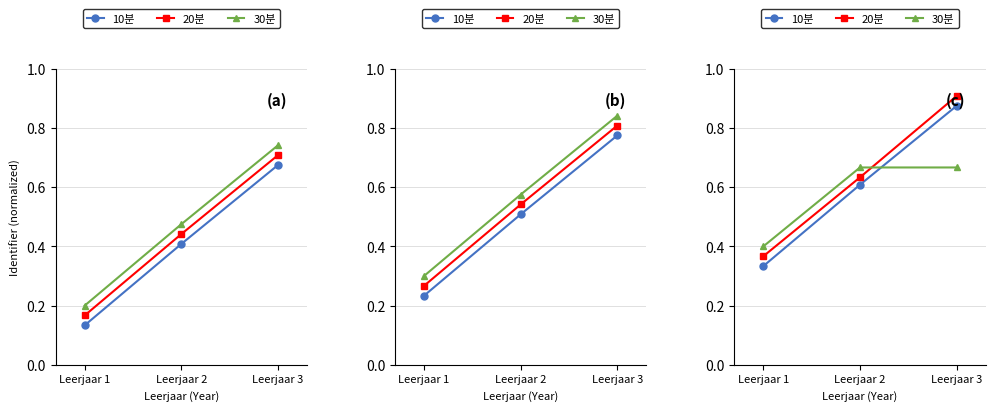

Reading right to left, extract all data points from this chart.

10분: Leerjaar 3=0.9	Leerjaar 2=0.6	Leerjaar 1=0.3
20분: Leerjaar 3=0.9	Leerjaar 2=0.6	Leerjaar 1=0.4
30분: Leerjaar 3=0.7	Leerjaar 2=0.7	Leerjaar 1=0.4